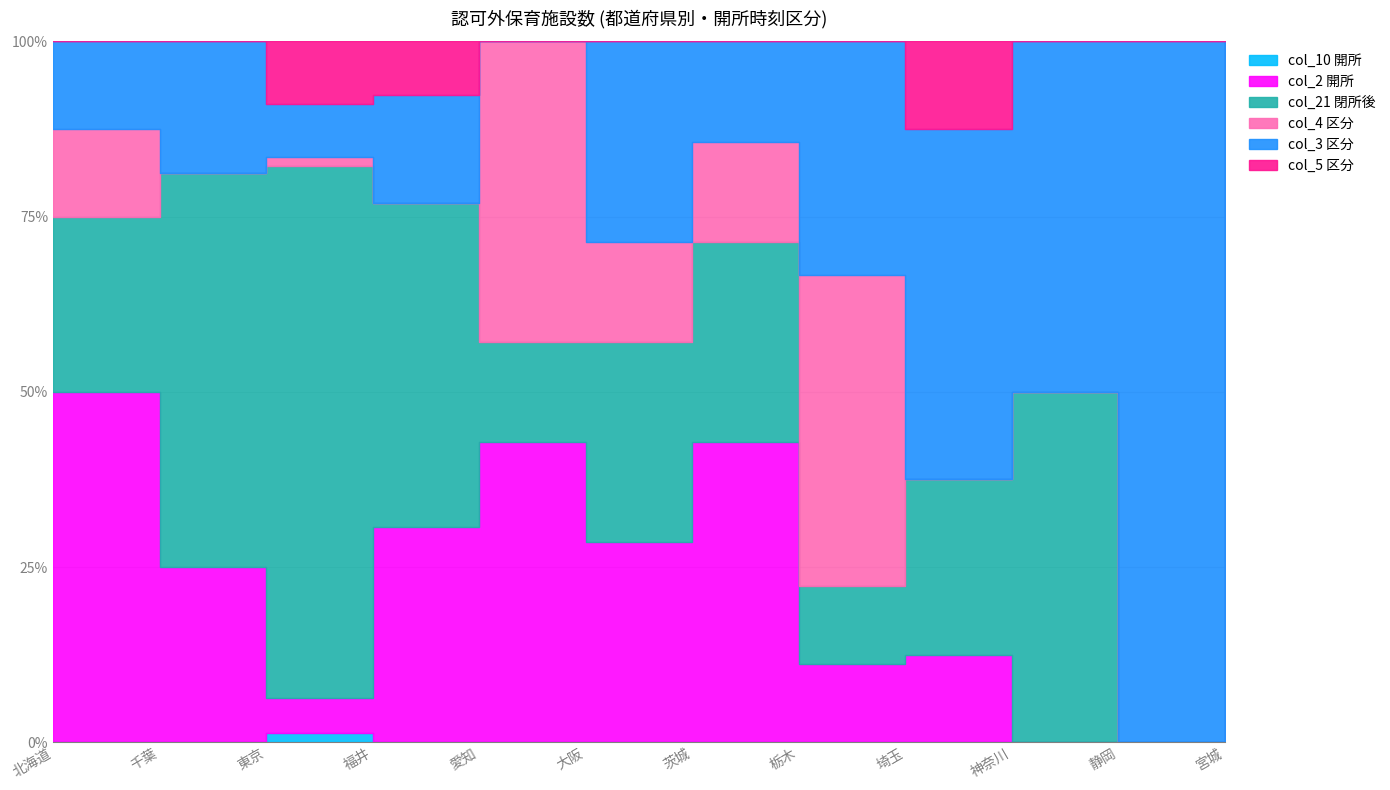

True or false: col_21 and col_10 intersect in this chart.

False